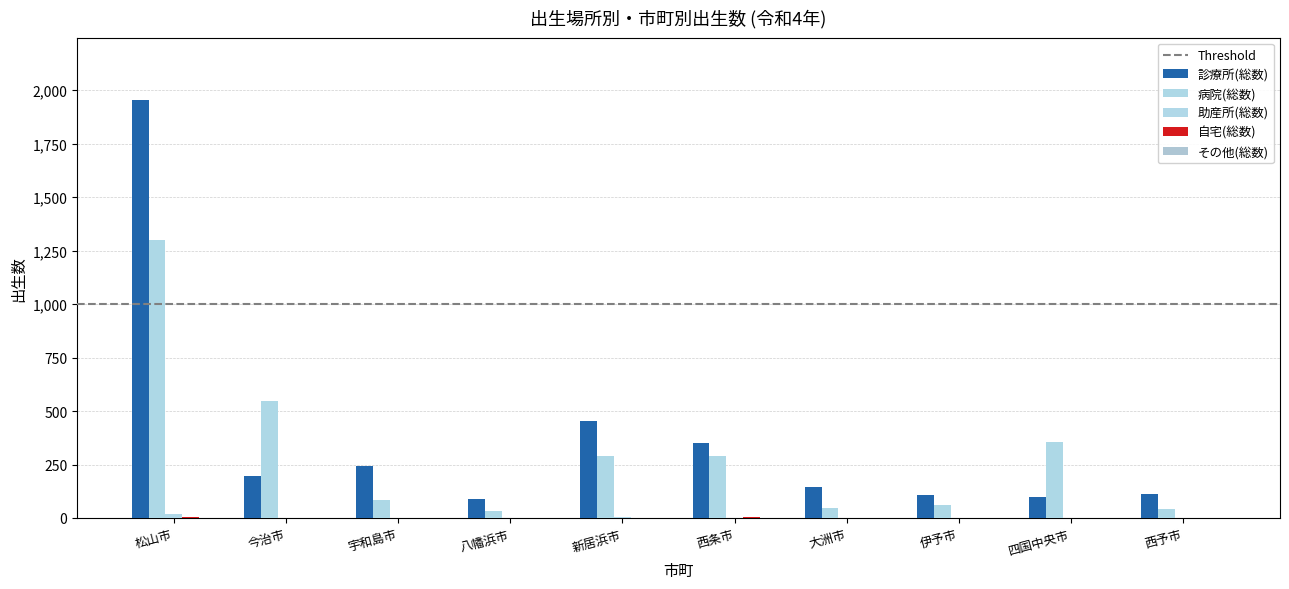

Reading left to right, transcribe all the data shown in this chart.

診療所(総数): 松山市=1953	今治市=195	宇和島市=242	八幡浜市=91	新居浜市=453	西条市=352	大洲市=144	伊予市=108	四国中央市=96	西予市=110
病院(総数): 松山市=1301	今治市=548	宇和島市=85	八幡浜市=33	新居浜市=290	西条市=292	大洲市=46	伊予市=61	四国中央市=354	西予市=41
助産所(総数): 松山市=19	今治市=1	宇和島市=0	八幡浜市=1	新居浜市=4	西条市=1	大洲市=0	伊予市=0	四国中央市=0	西予市=1
自宅(総数): 松山市=4	今治市=1	宇和島市=0	八幡浜市=0	新居浜市=0	西条市=3	大洲市=0	伊予市=0	四国中央市=1	西予市=0
その他(総数): 松山市=0	今治市=1	宇和島市=0	八幡浜市=0	新居浜市=0	西条市=0	大洲市=0	伊予市=0	四国中央市=0	西予市=0